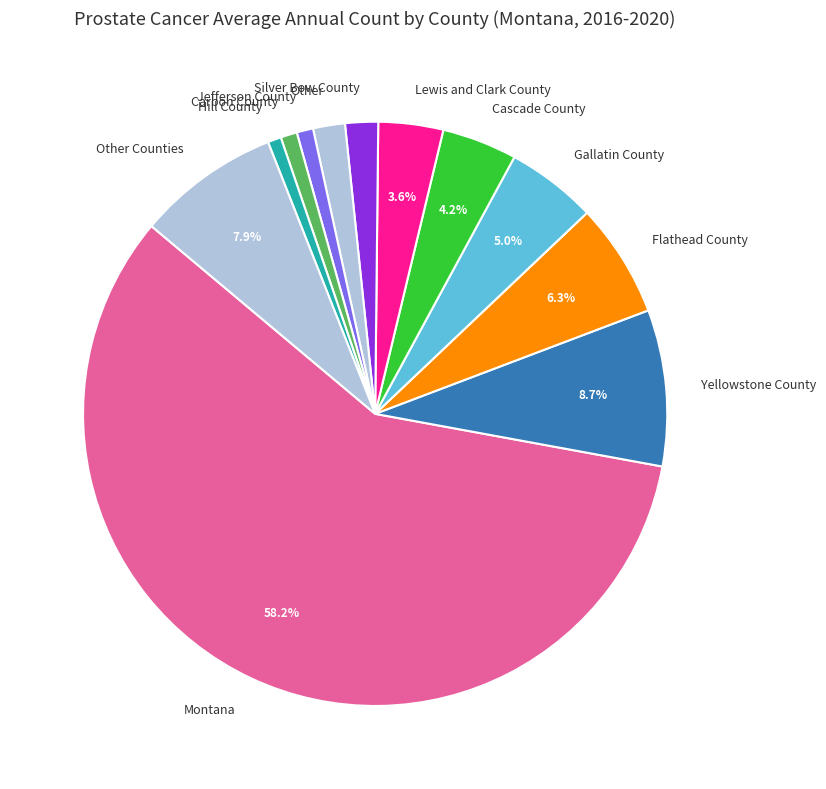

Is there a majority slice in this chart?

Yes